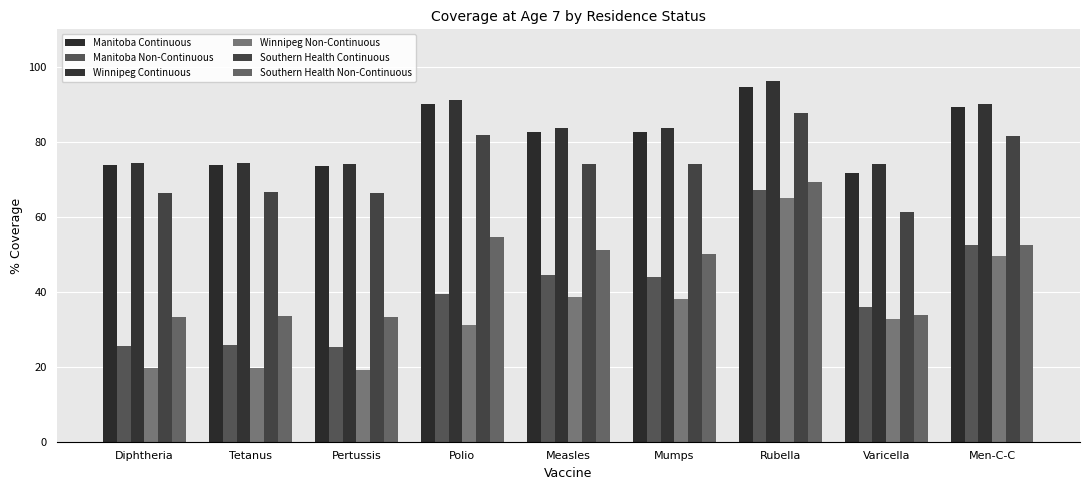

What are all the series names shown in the legend?

Manitoba Continuous, Manitoba Non-Continuous, Winnipeg Continuous, Winnipeg Non-Continuous, Southern Health Continuous, Southern Health Non-Continuous